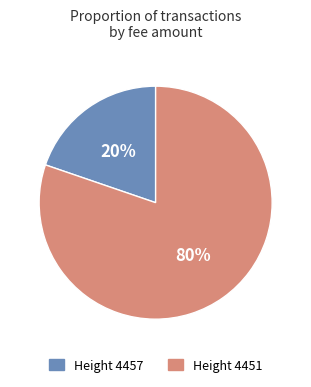

Is there any slice that represents more than half of the pie?

Yes